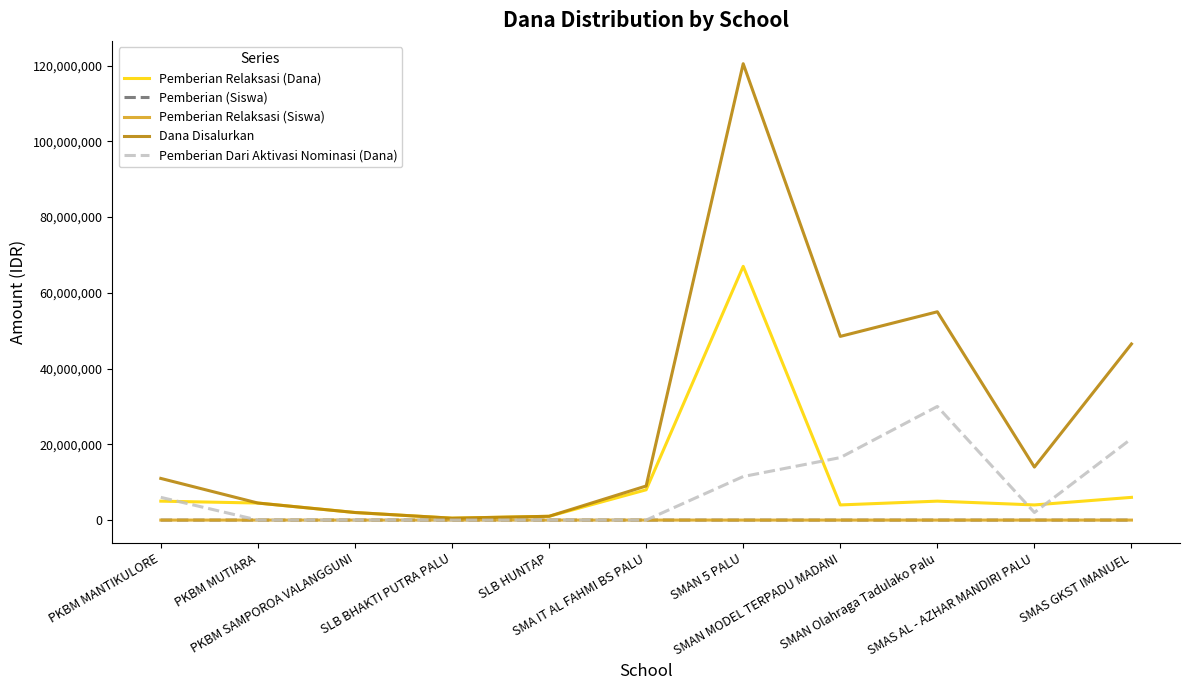

What is the maximum value shown in the chart?

120500000